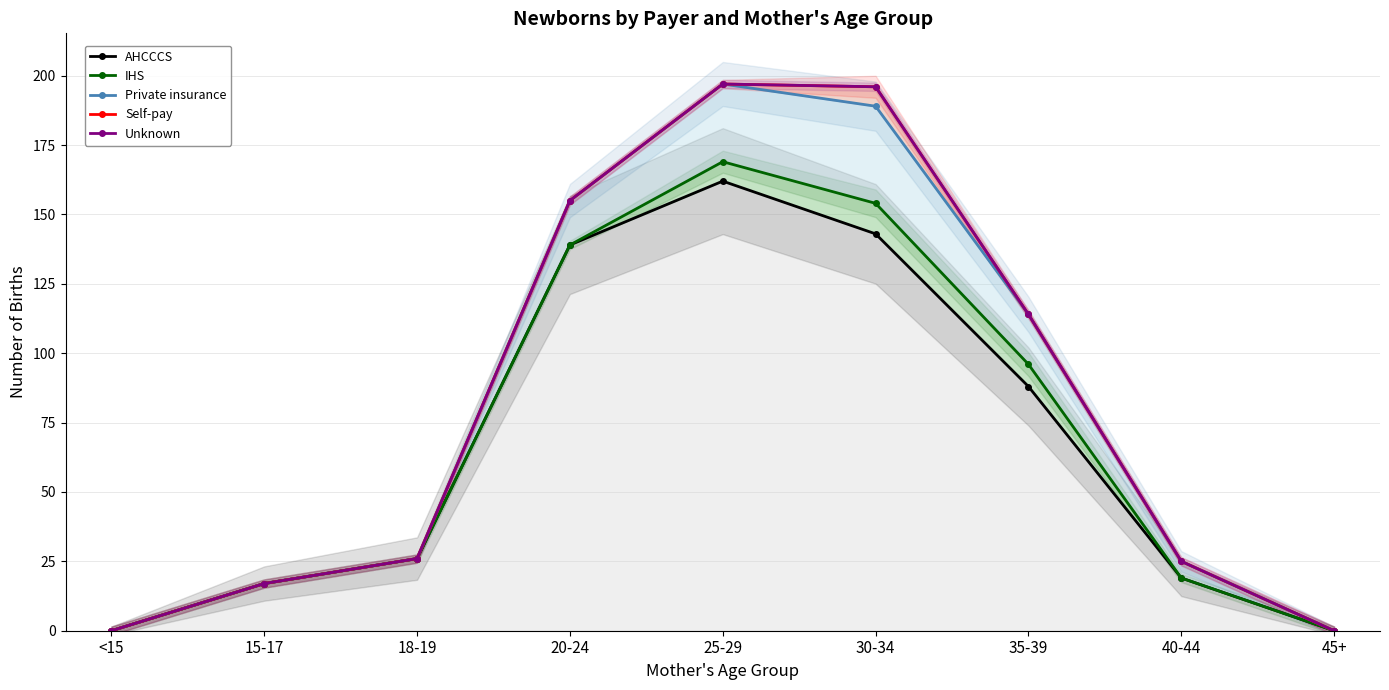

What are all the series names shown in the legend?

AHCCCS, IHS, Private insurance, Self-pay, Unknown